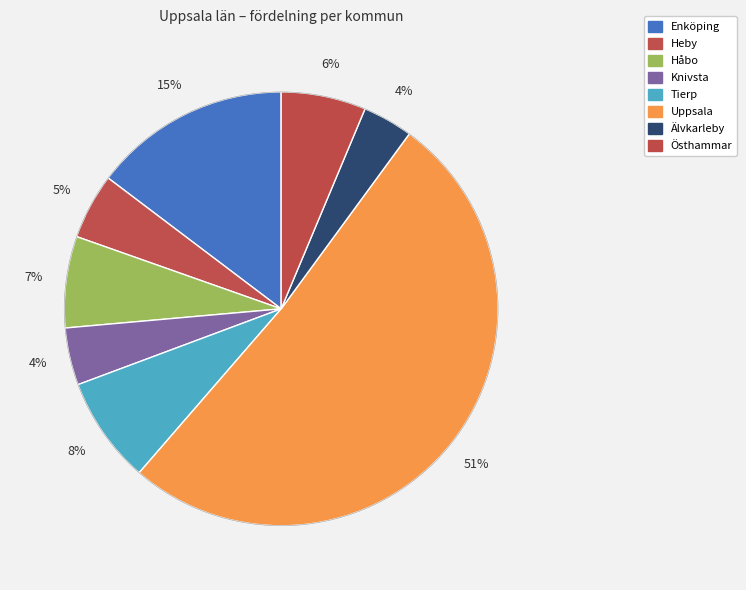

To the nearest percent, what is the combined percentage of Östhammar and Uppsala?

58%